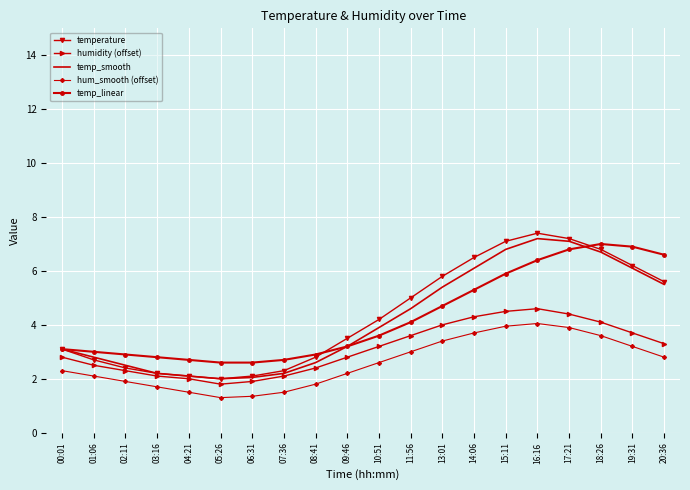

Is the value of temperature at 07:36 greater than the value of temp_linear at 13:01?

No